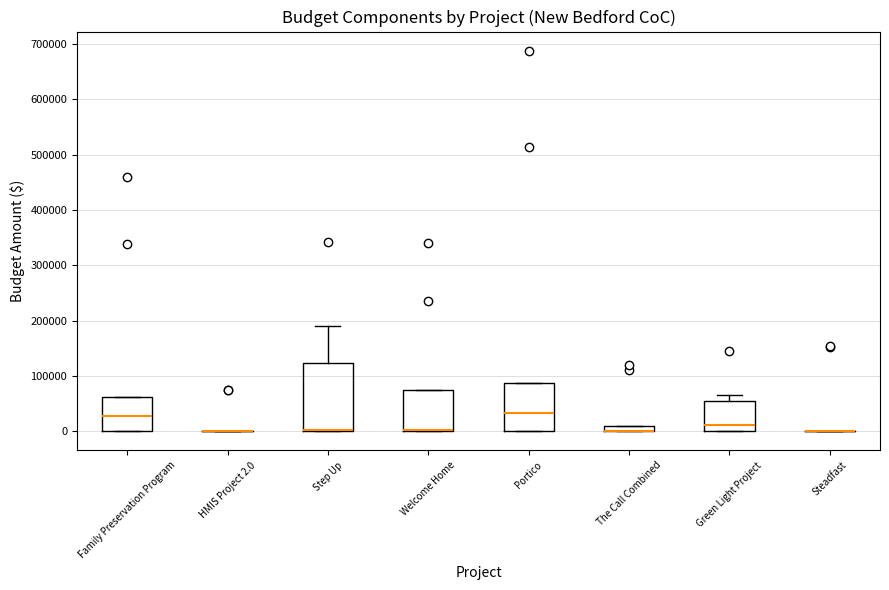

Where does the median line of the box for Family Preservation Program sit on the y-axis? The values are not printed on the chart, so give them approximately, as read against the axis.

30000